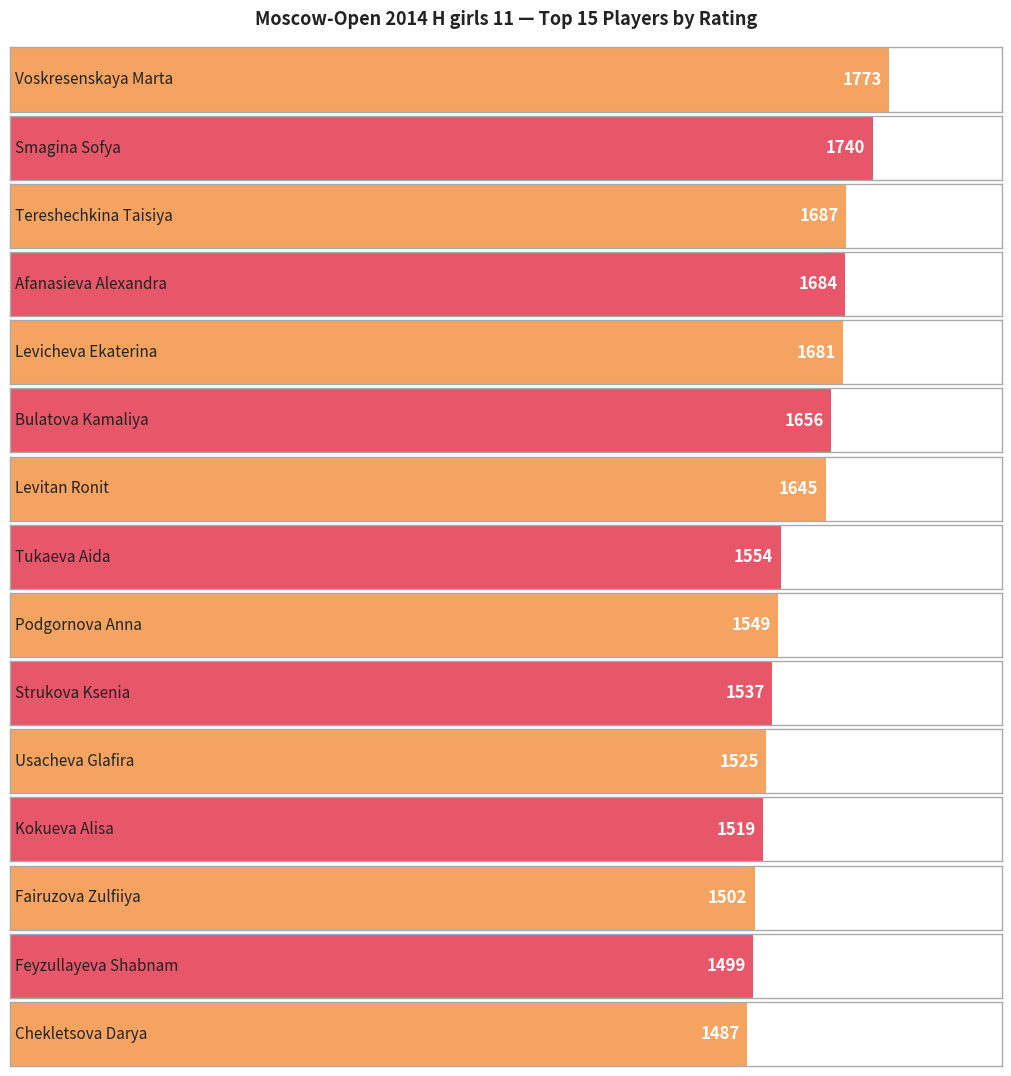

At which label is the value closest to 1630?

Levitan Ronit